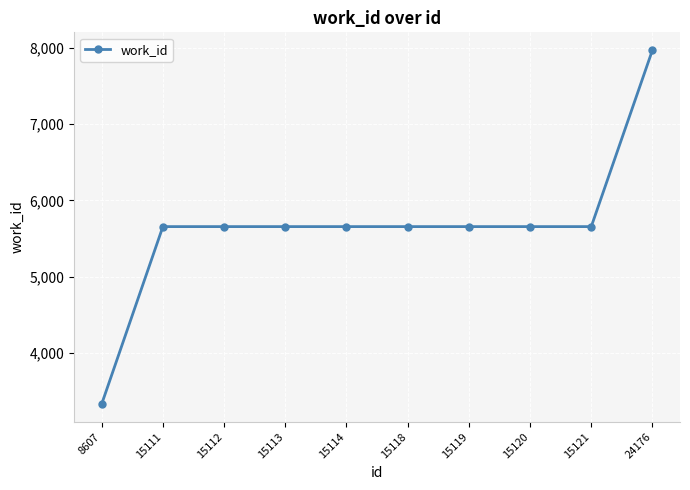

What value does the data have at 15111?

5658